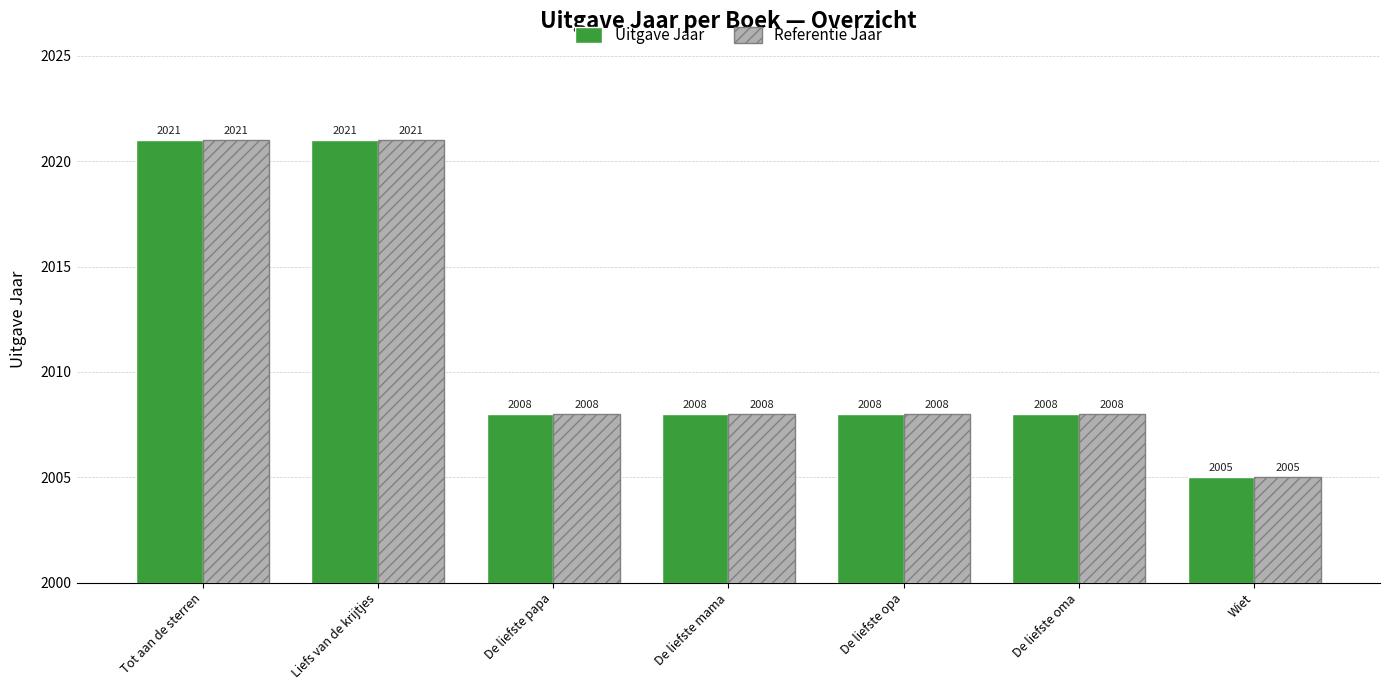

Reading left to right, what are all the values shown in this chart?

Uitgave Jaar: Tot aan de sterren=2021	Liefs van de krijtjes=2021	De liefste papa=2008	De liefste mama=2008	De liefste opa=2008	De liefste oma=2008	Wiet=2005
Referentie Jaar: Tot aan de sterren=2021	Liefs van de krijtjes=2021	De liefste papa=2008	De liefste mama=2008	De liefste opa=2008	De liefste oma=2008	Wiet=2005